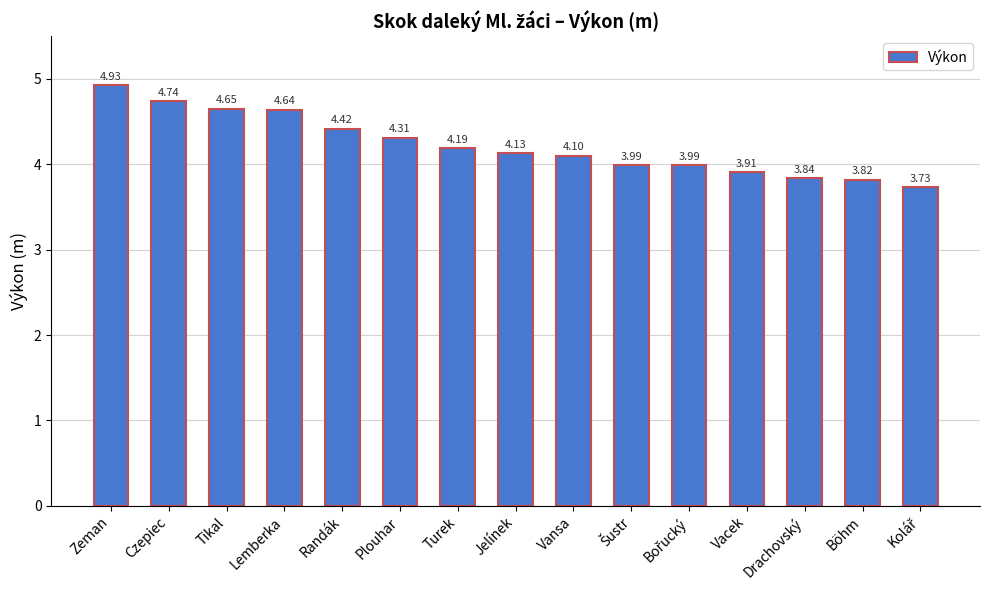

The value at Böhm is 0.8. True or false?

False